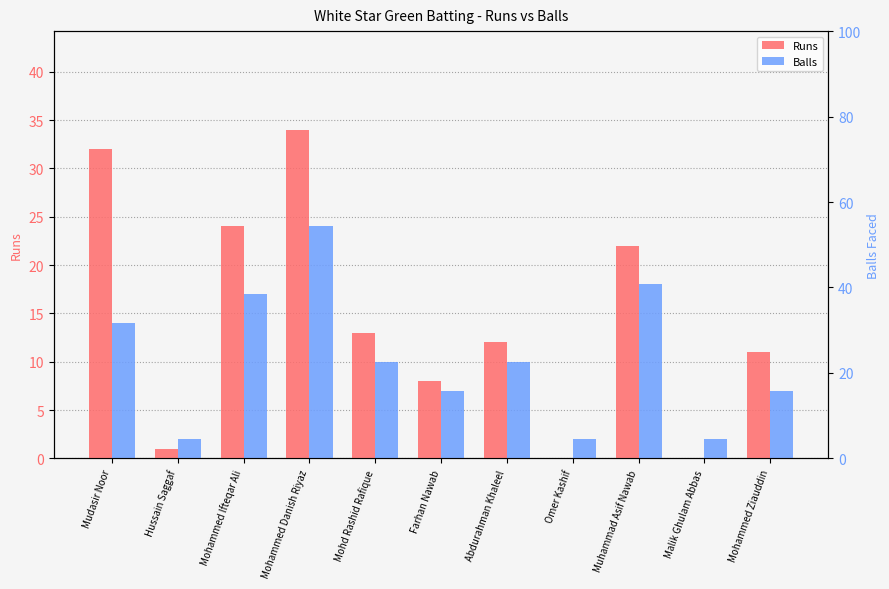

What value does the Runs series have at Mudasir Noor?

32